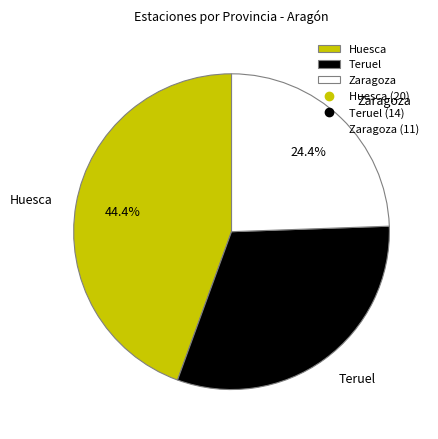

What percentage is NOT represented by Teruel?

68.9%